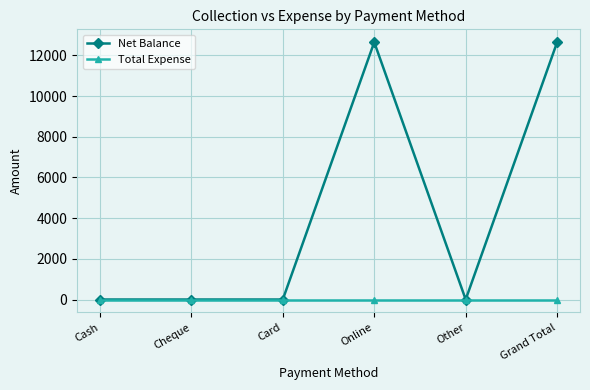

Which series has the largest total across all categories?

Net Balance